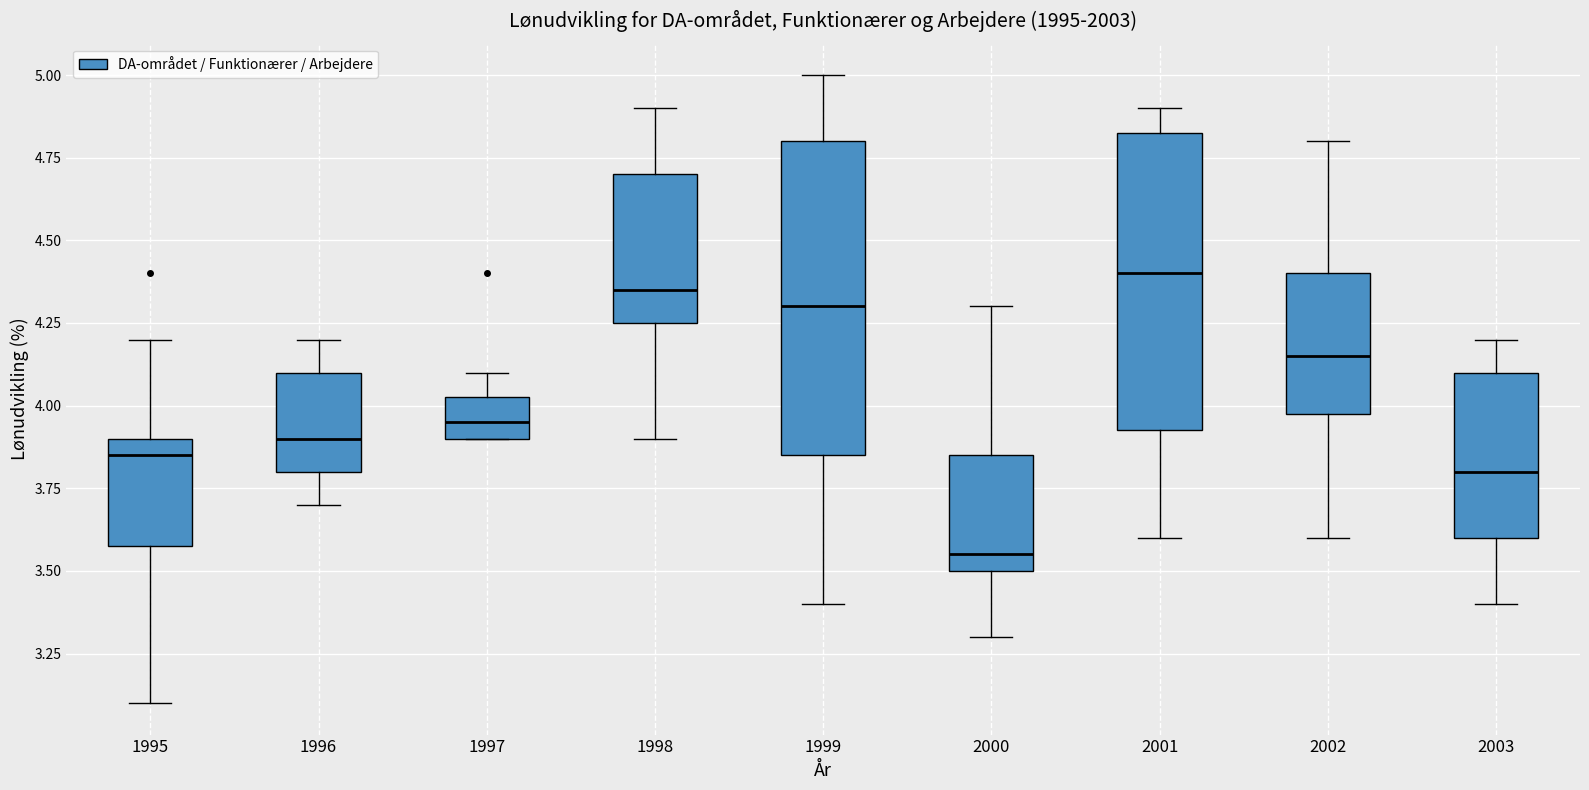

Where does the upper whisker of the box at x = 2002 end on the y-axis? The values are not printed on the chart, so give them approximately, as read against the axis.

4.80